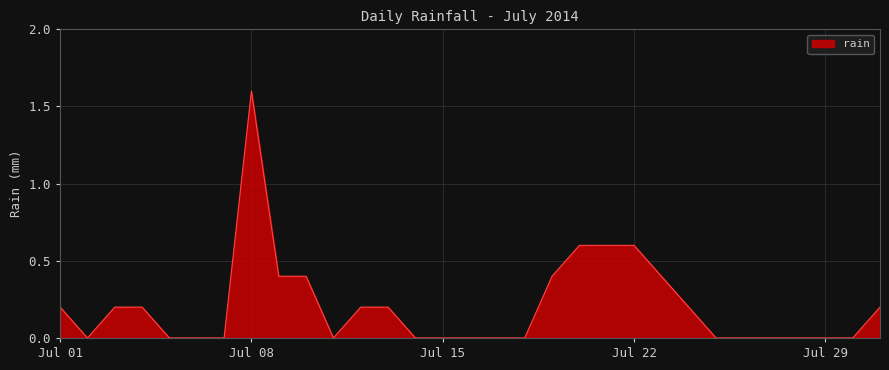

What is the difference between the maximum and minimum values?

1.6